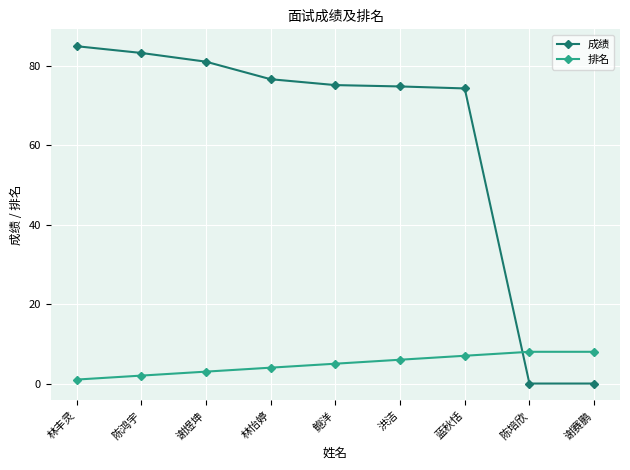

True or false: 成绩 has more than 1 interior local peaks.

False